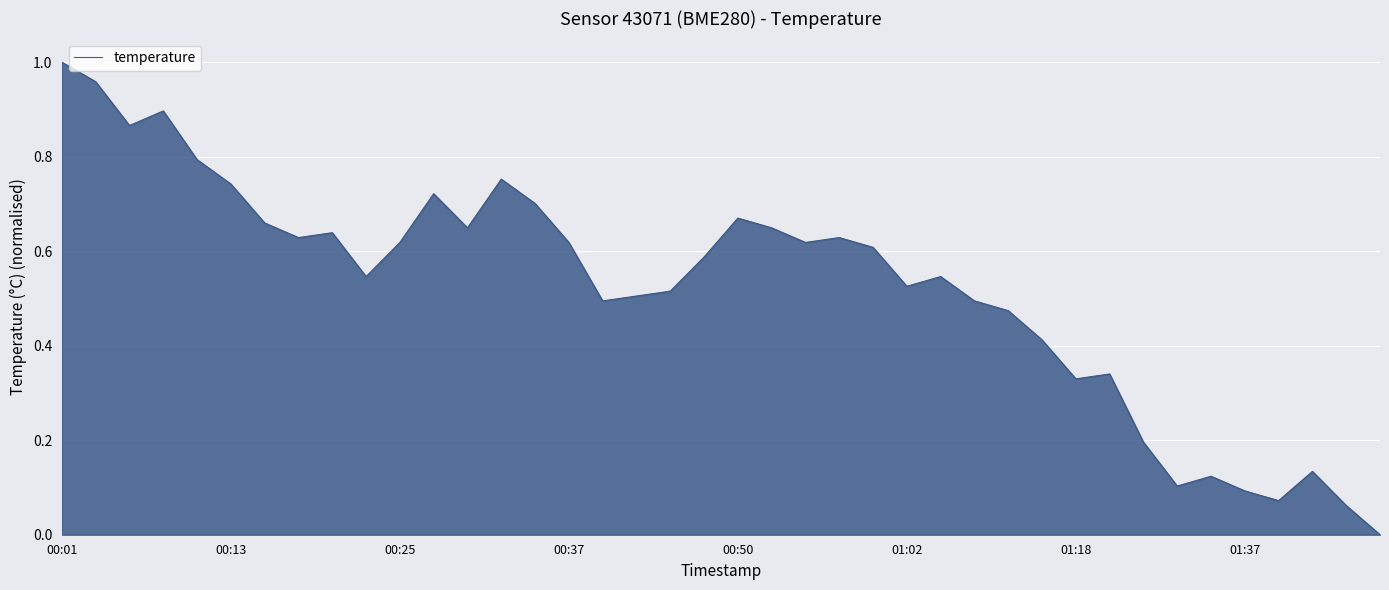

How many lines are shown in the chart?

1